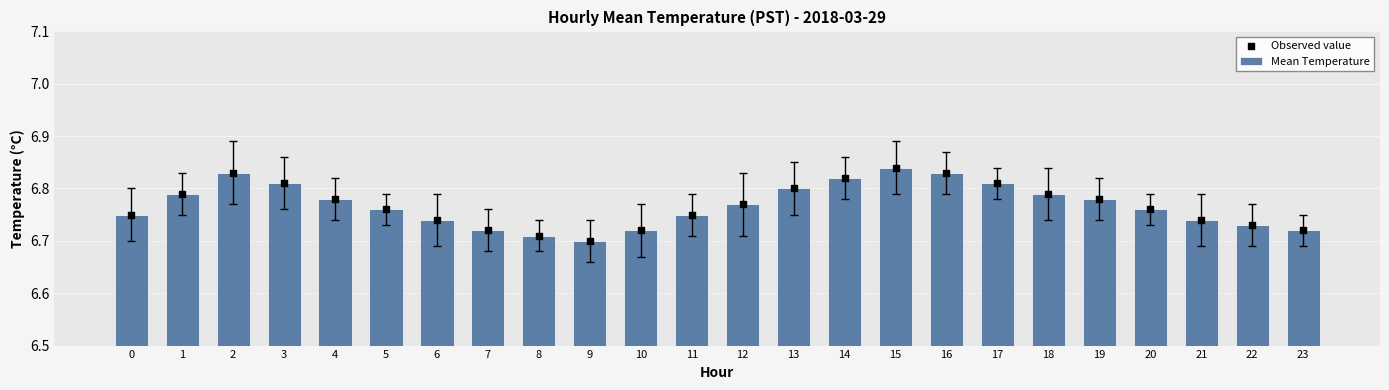

What are all the series names shown in the legend?

Mean Temperature, Observed value